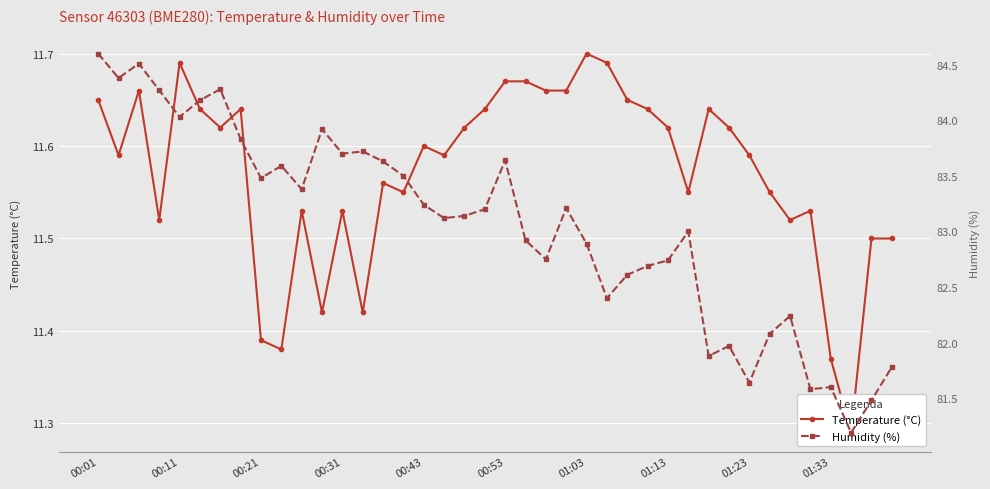

What is the difference between the second highest and second lowest values in the Temperature (°C) series?

0.3